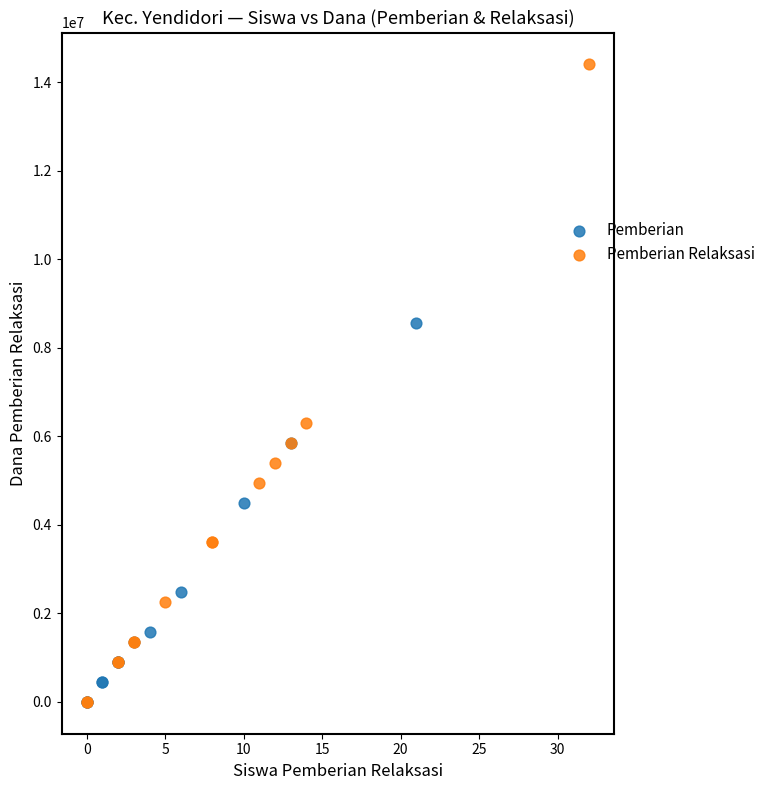

Which series has the widest spread of Y values?

Pemberian Relaksasi